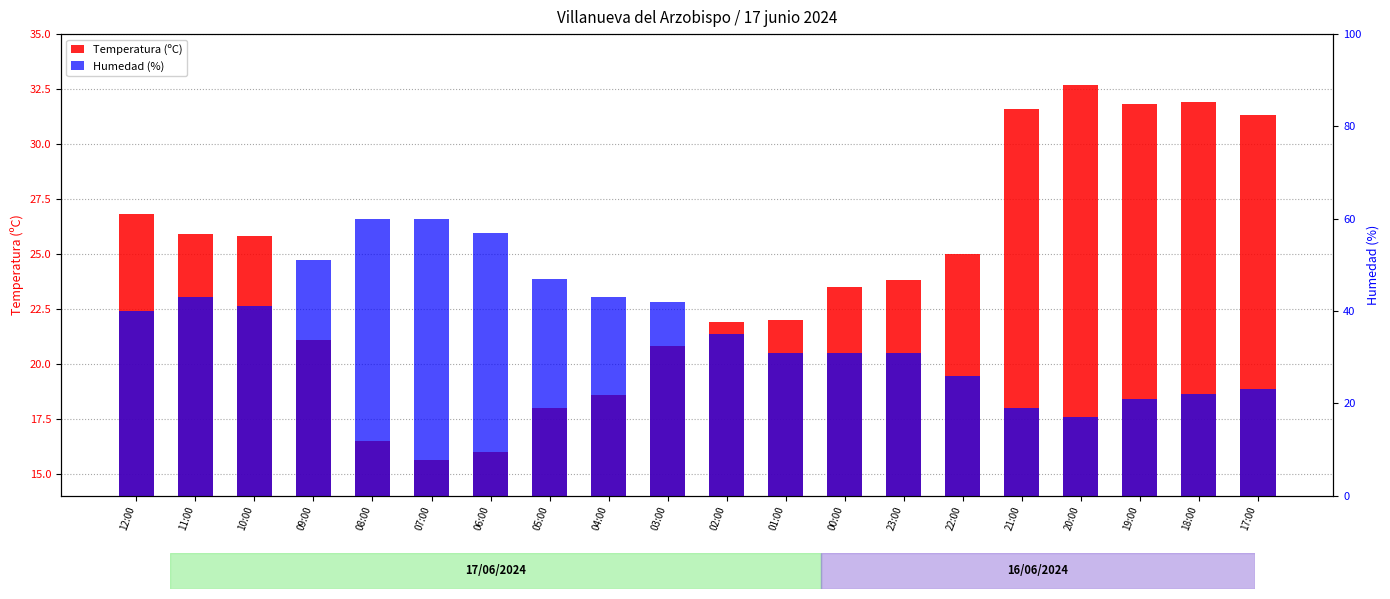

Read the Humedad (%) value at 11:00.

43.0